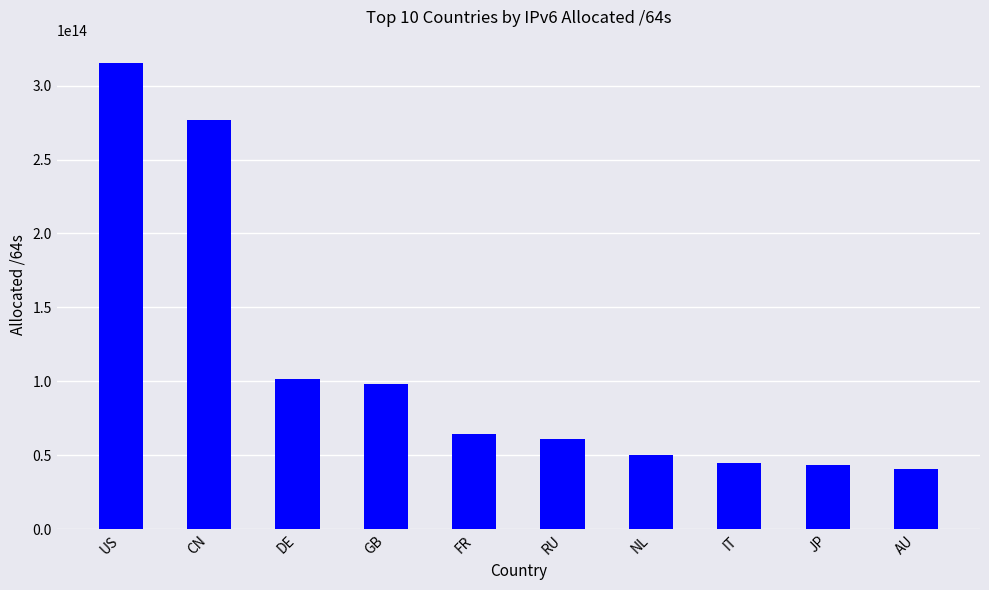

Which label corresponds to the largest value in the chart?

US